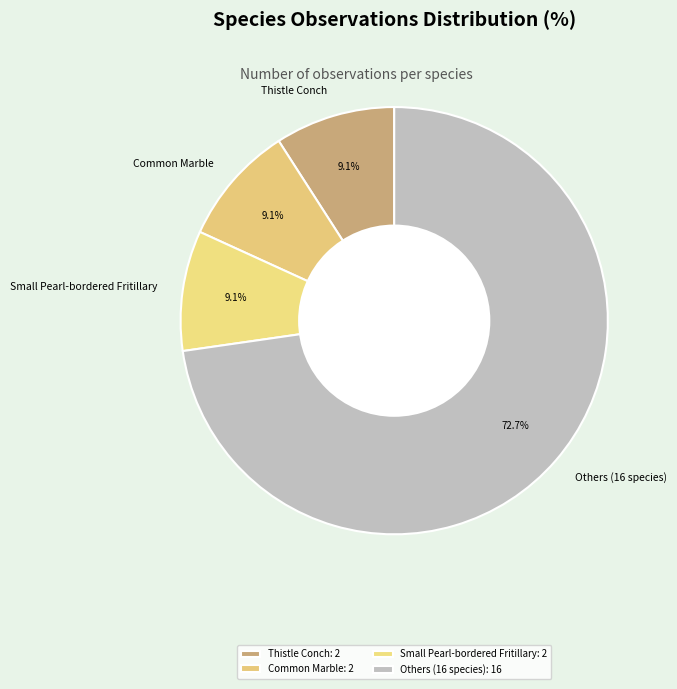

What is the ratio of the value at Others (16 species) to the value at Common Marble?

8.0